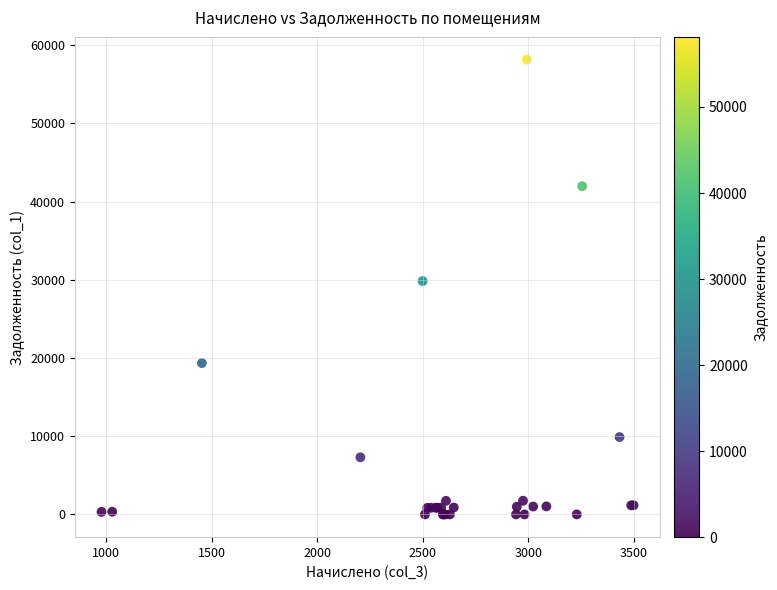

What Y value in the scatter plot is closest to 29072?

29827.9